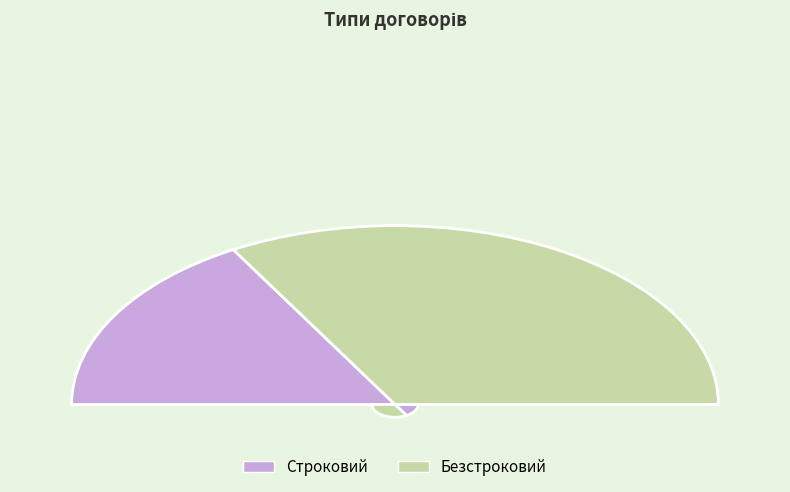

Count the number of slices in the pie.

2